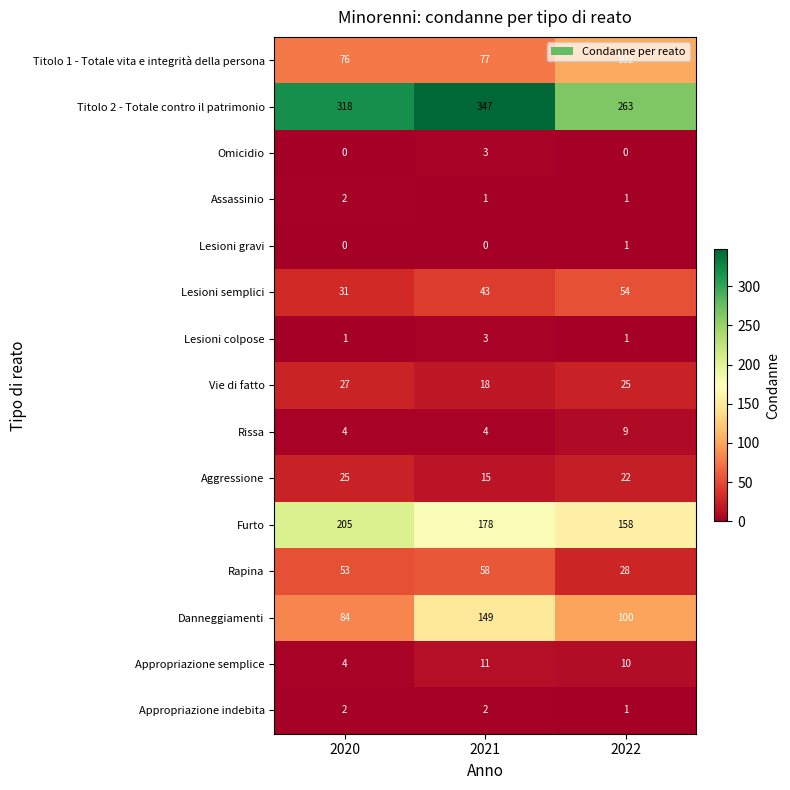

Count the Aggressione values in the range 15 to 25.

3